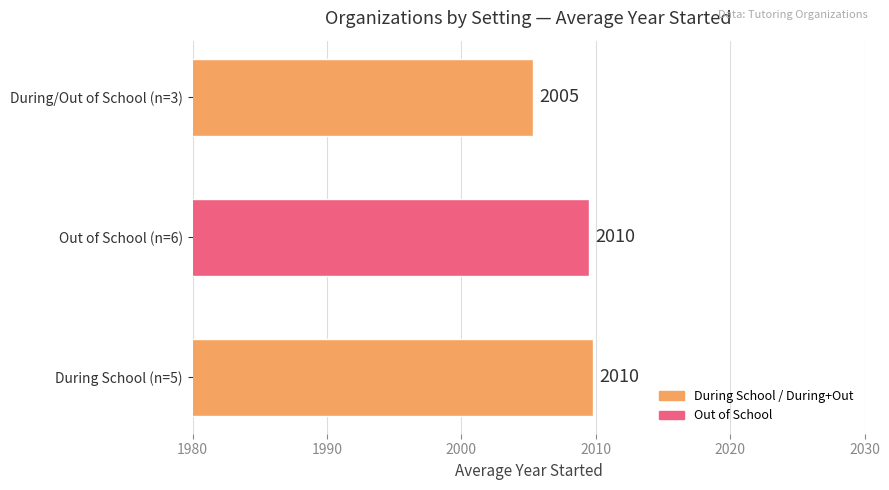

What is the ratio of the value at Out of School (n=6) to the value at During School (n=5)?

1.0